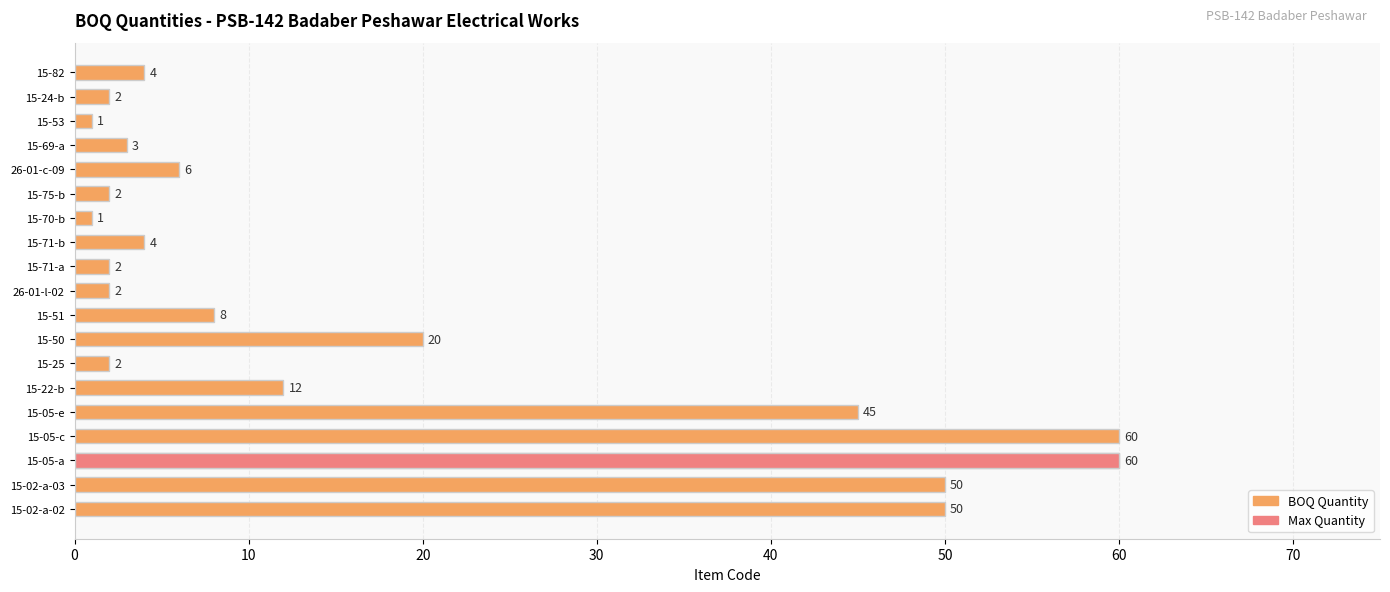

Does the chart contain any negative values?

No